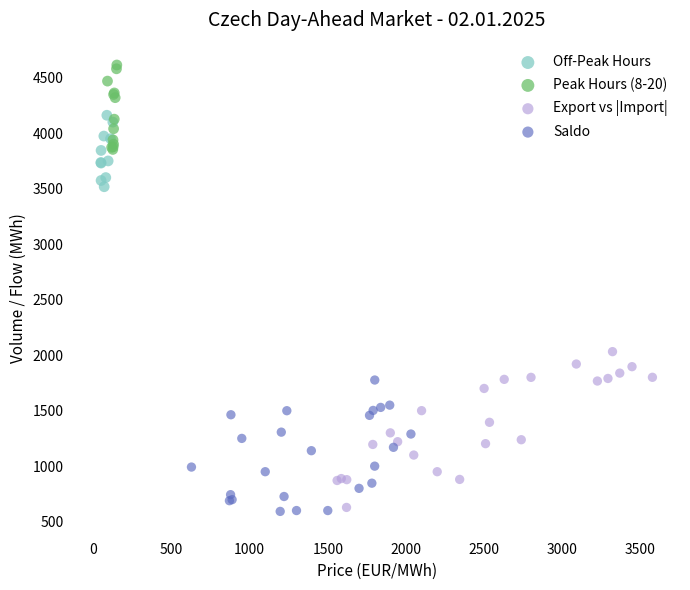

Which series reaches the maximum Y coordinate?

Peak Hours (8-20)